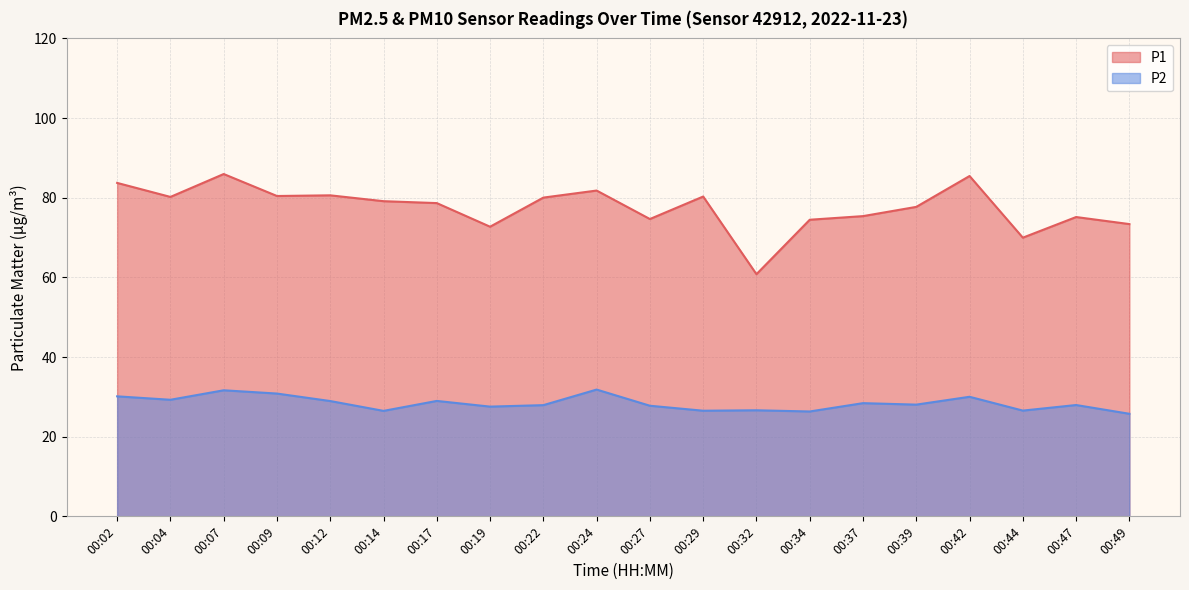

What are all the series names shown in the legend?

P1, P2